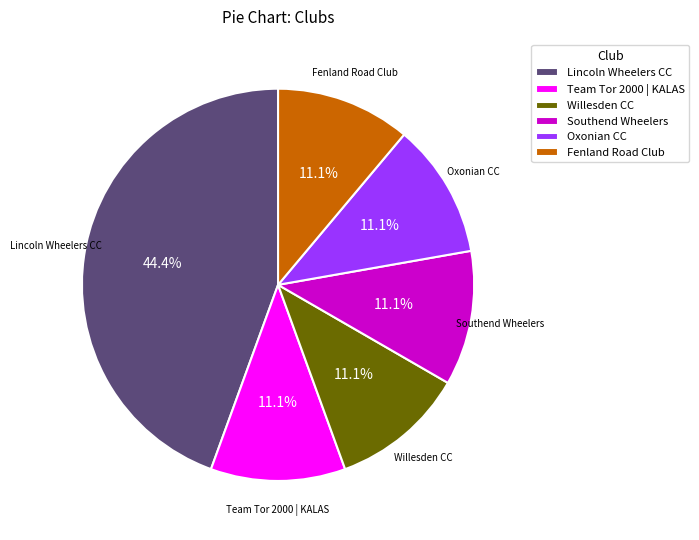

Which slice is the largest?

Lincoln Wheelers CC